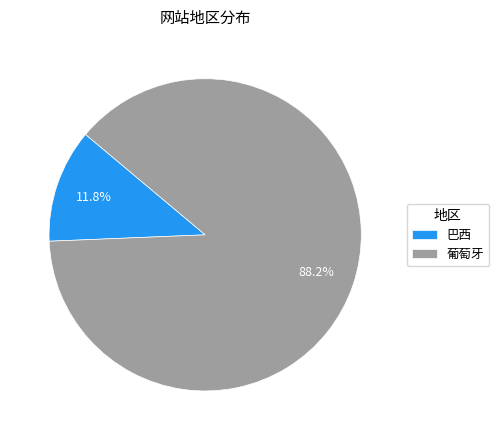

Is it true that 葡萄牙 is 99% of the pie?

False